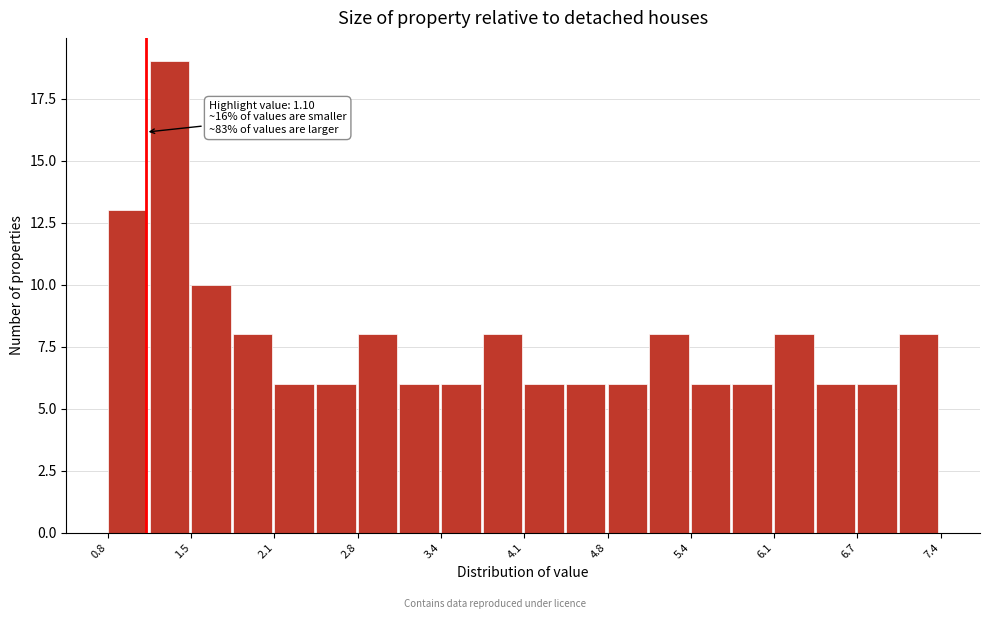

Around what value on the x-axis is the tallest bar? Give the approximate position of its centre, as read against the axis.

1.3